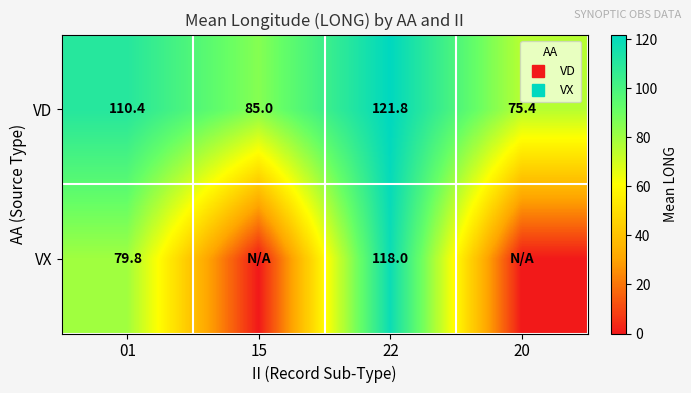

What is the difference between the second highest and second lowest values in the VD series?

25.3